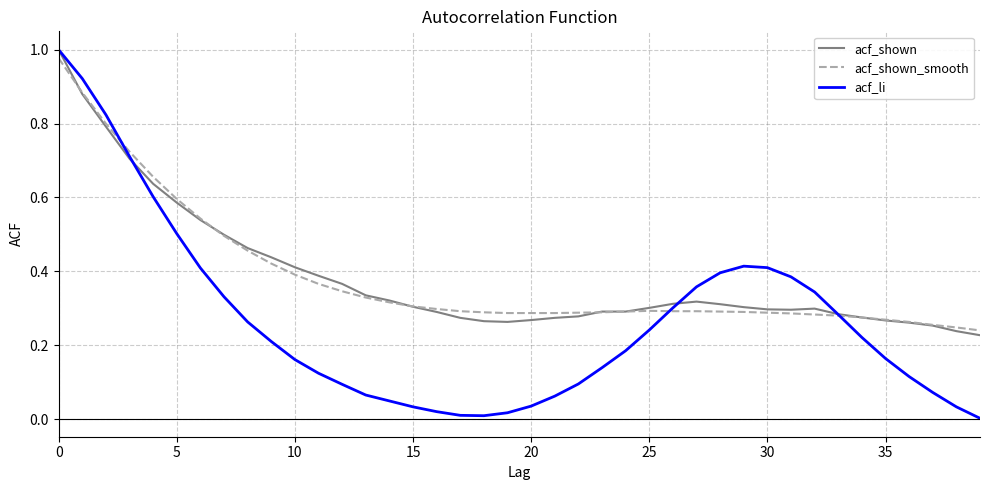

What are all the series names shown in the legend?

acf_shown, acf_shown_smooth, acf_li